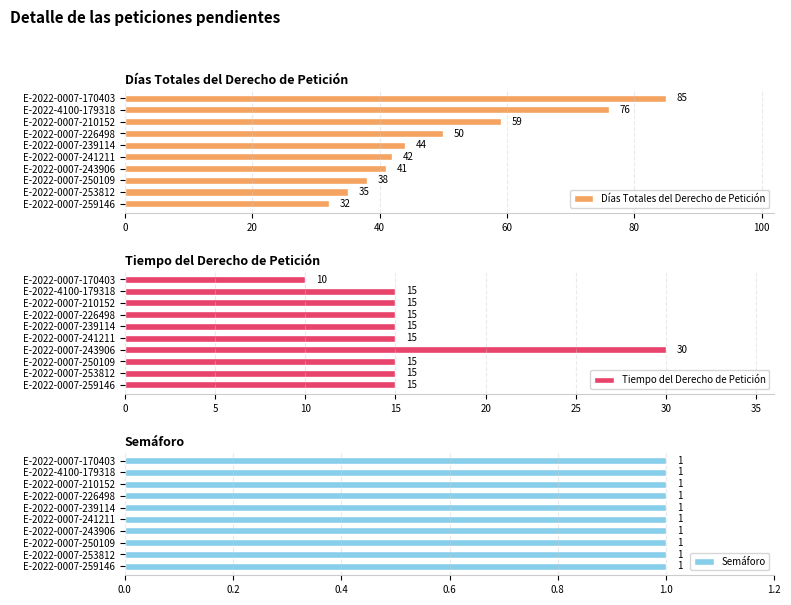

List the labels in order of Días Totales del Derecho de Petición value, smallest first.

E-2022-0007-259146, E-2022-0007-253812, E-2022-0007-250109, E-2022-0007-243906, E-2022-0007-241211, E-2022-0007-239114, E-2022-0007-226498, E-2022-0007-210152, E-2022-4100-179318, E-2022-0007-170403